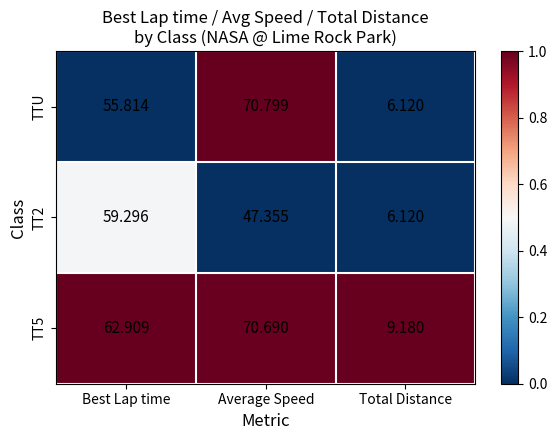

At which label does TTU first exceed 55?

Best Lap time